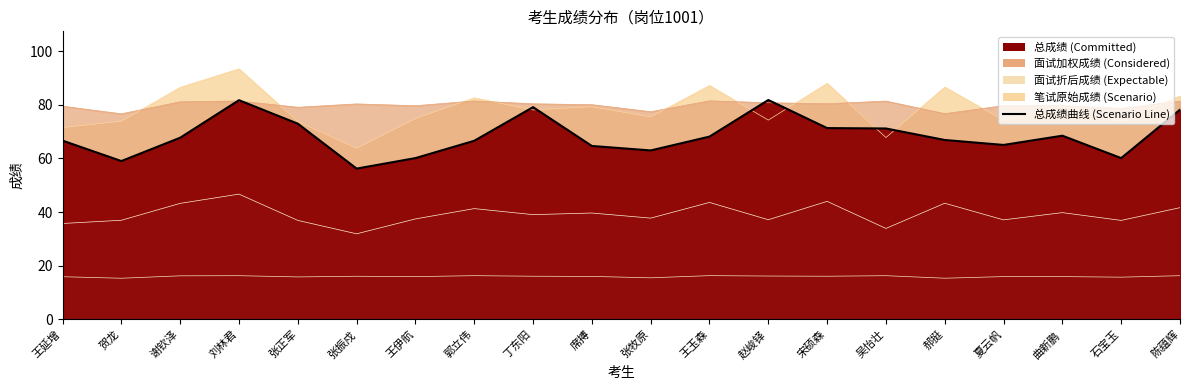

How many lines are shown in the chart?

5